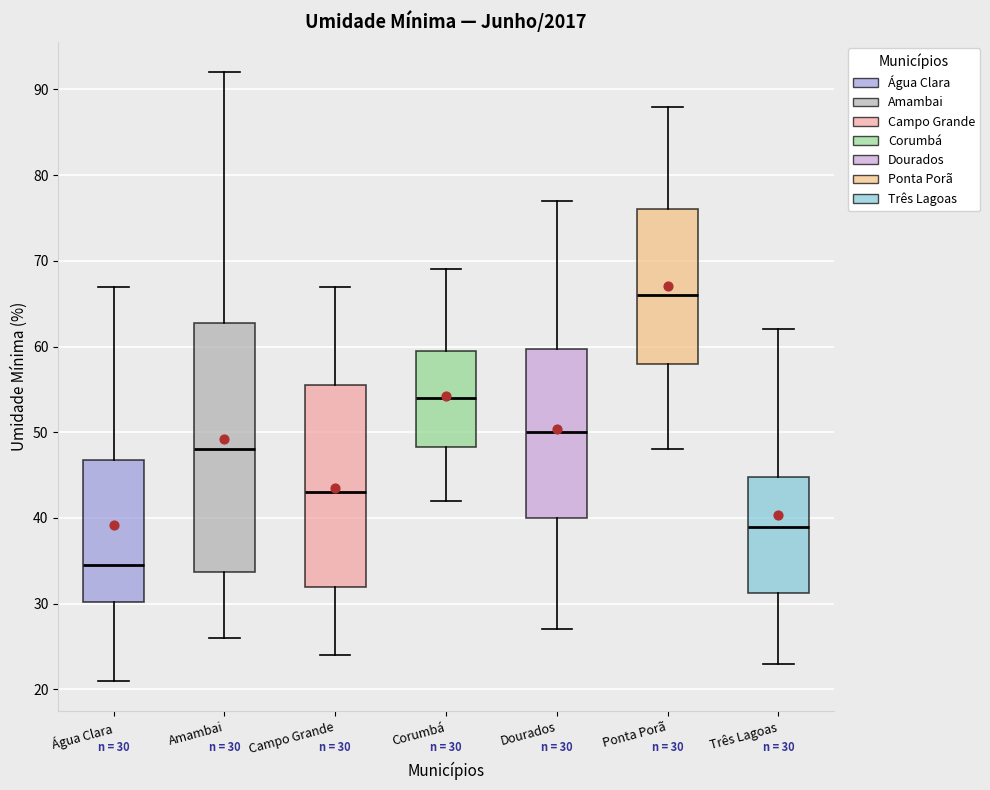

Which box's median line is the highest?

Ponta Porã